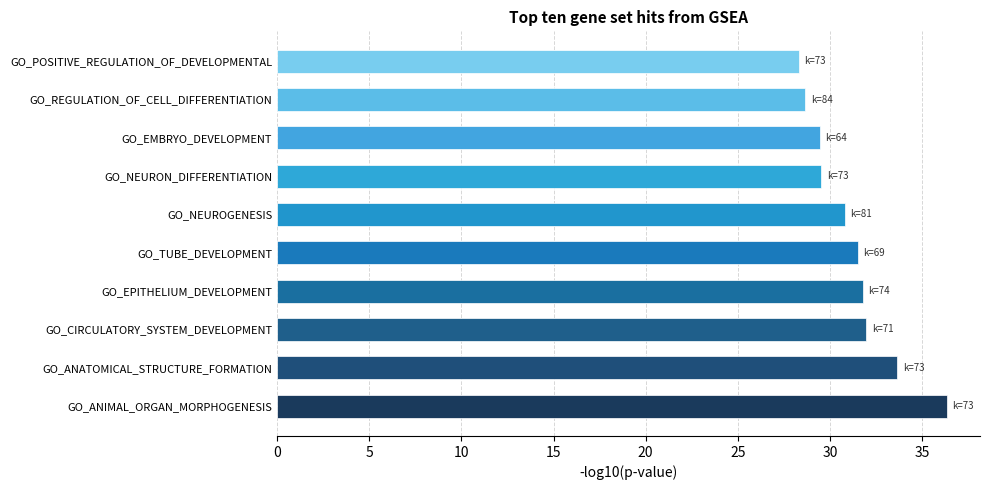

What is the sum of all values?

312.0